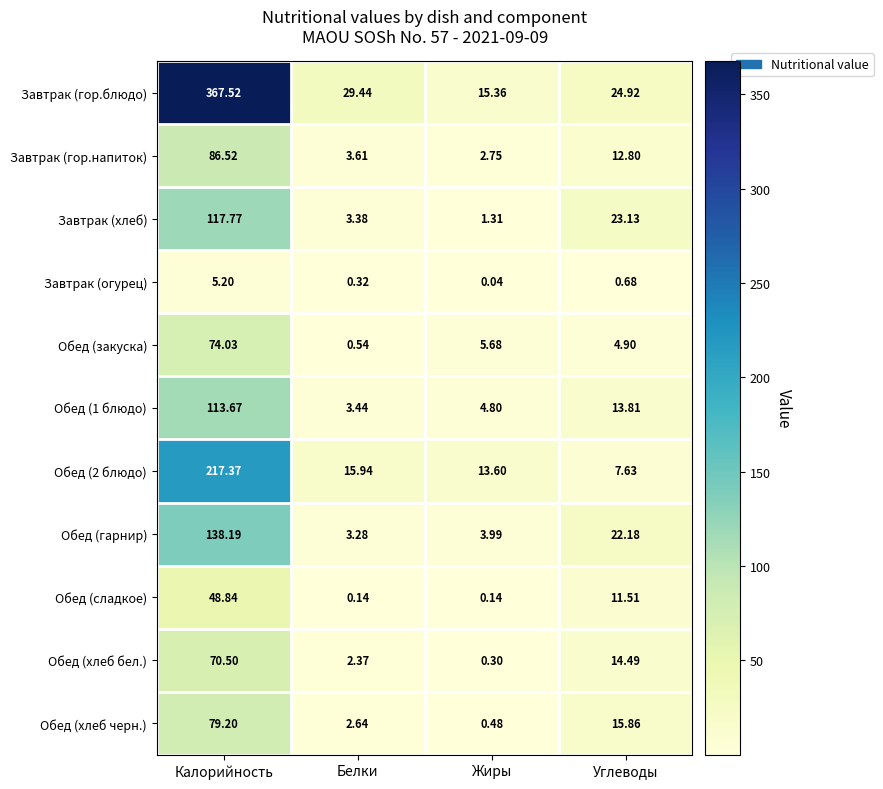

Rank the categories by Обед (хлеб бел.) value from highest to lowest.

Калорийность, Углеводы, Белки, Жиры